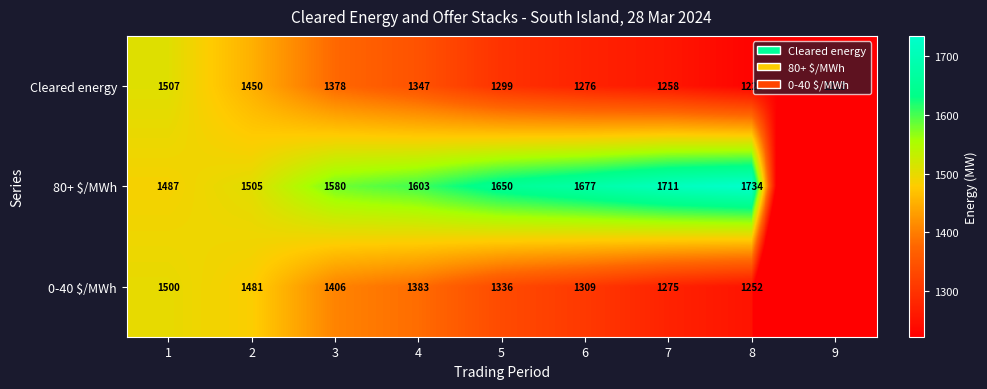

How many categories are shown in the chart?

9